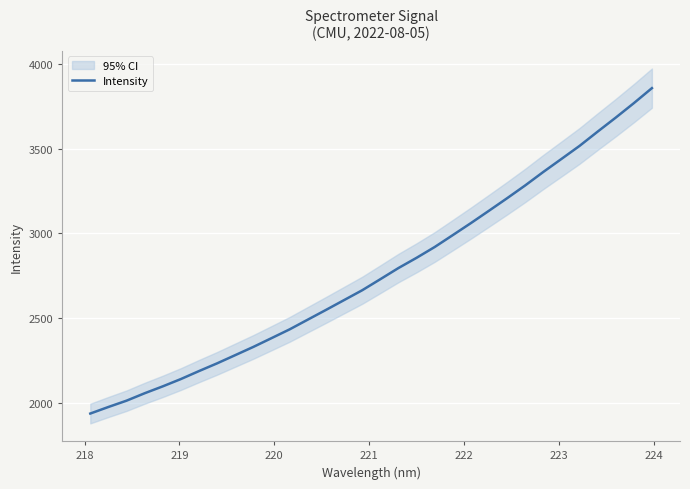

What is the minimum value for Intensity?

1938.1